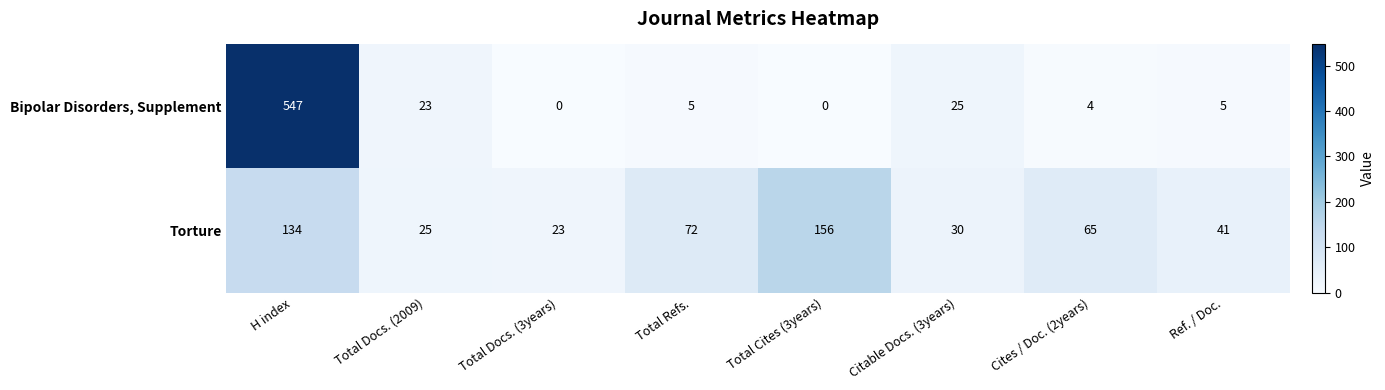

Reading right to left, what are all the values shown in this chart?

Bipolar Disorders, Supplement: Ref. / Doc.=5	Cites / Doc. (2years)=4	Citable Docs. (3years)=25	Total Cites (3years)=0	Total Refs.=5	Total Docs. (3years)=0	Total Docs. (2009)=23	H index=547
Torture: Ref. / Doc.=41	Cites / Doc. (2years)=65	Citable Docs. (3years)=30	Total Cites (3years)=156	Total Refs.=72	Total Docs. (3years)=23	Total Docs. (2009)=25	H index=134